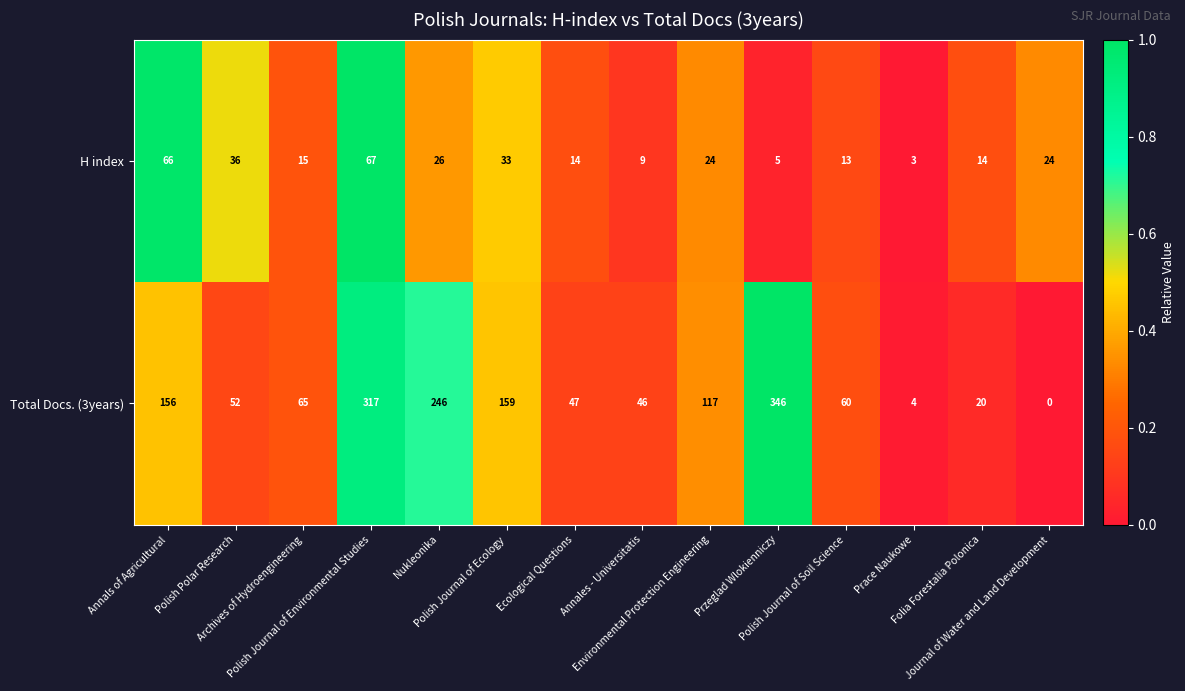

List the series in order of their overall mean, lowest first.

H index, Total Docs. (3years)